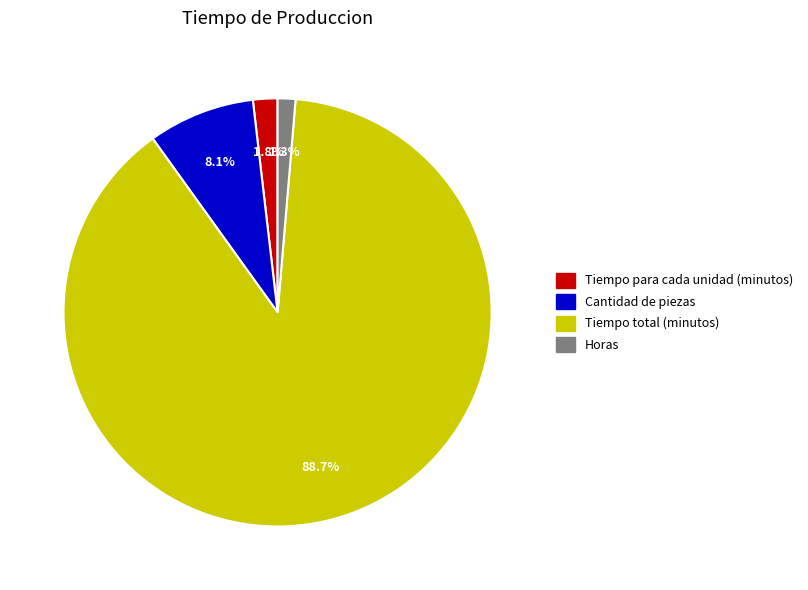

What percentage is the Tiempo para cada unidad (minutos) slice, to the nearest percent?

2%